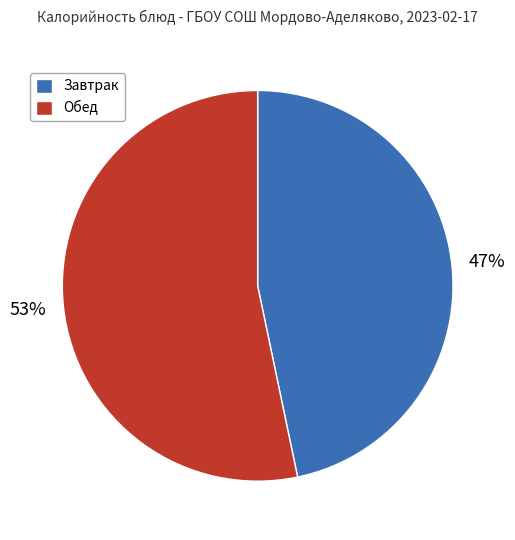

To the nearest percent, what is the average slice percentage?

50%